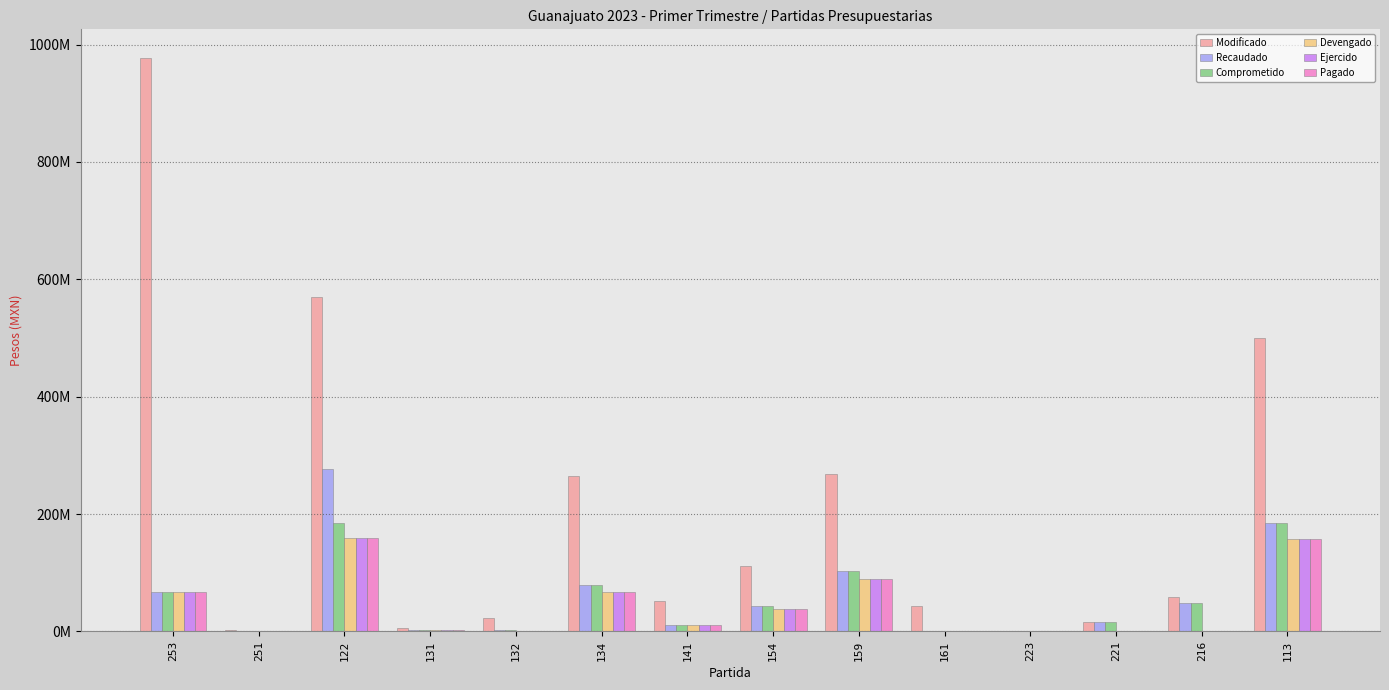

The value of Modificado at 253 is 1392591877.2. True or false?

False